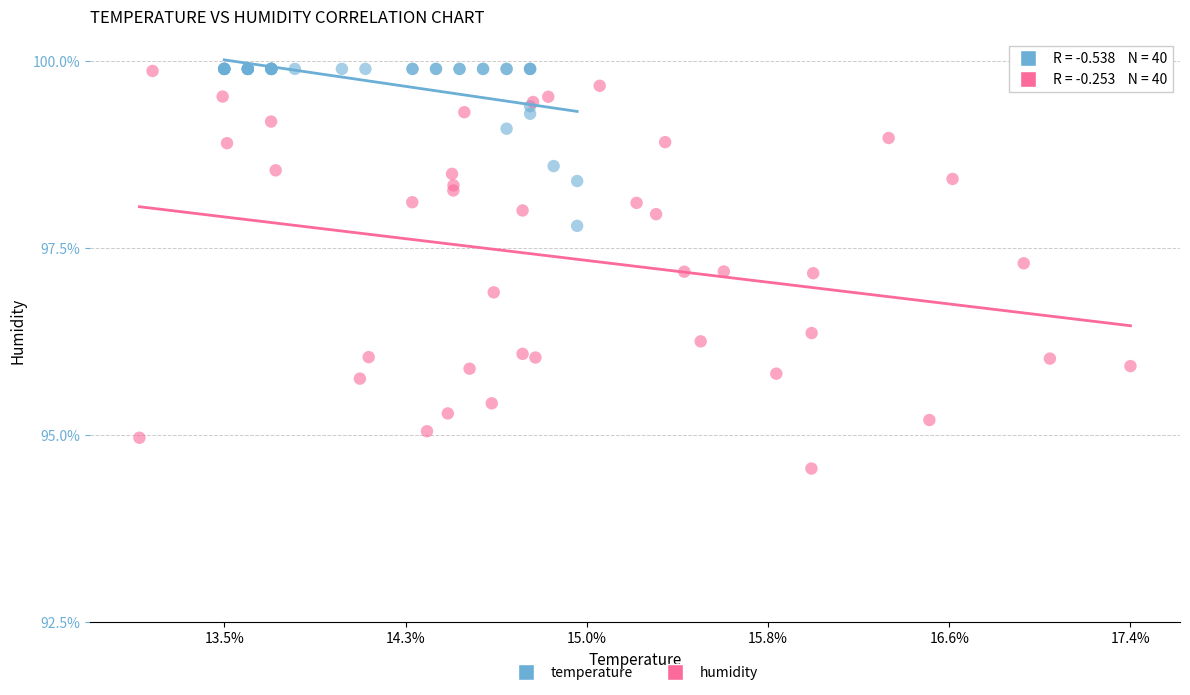

Which series has the largest Y range (max minus min)?

humidity